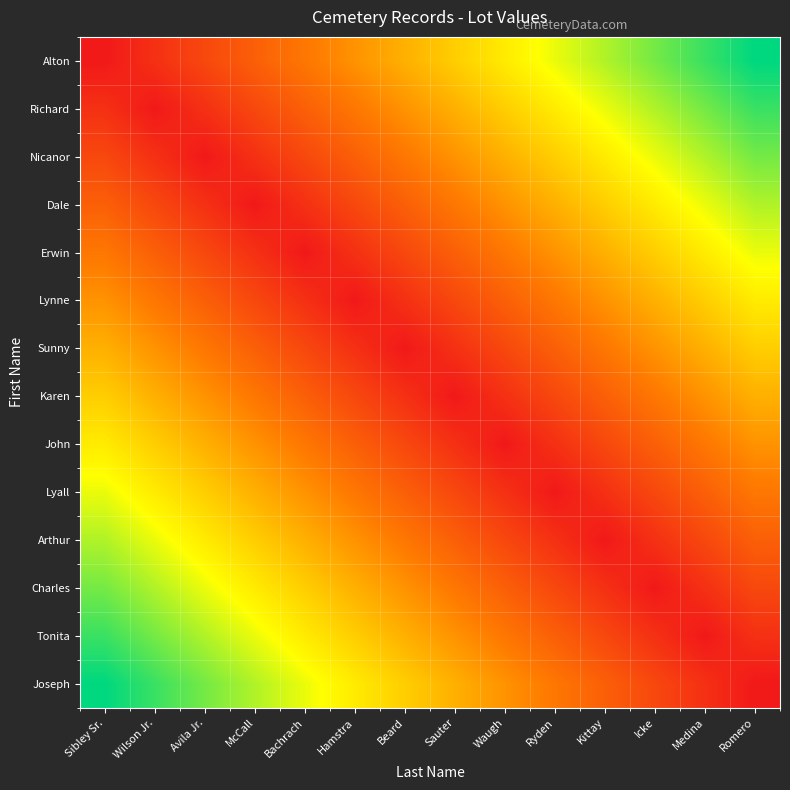

Count the number of data series in this chart.

14